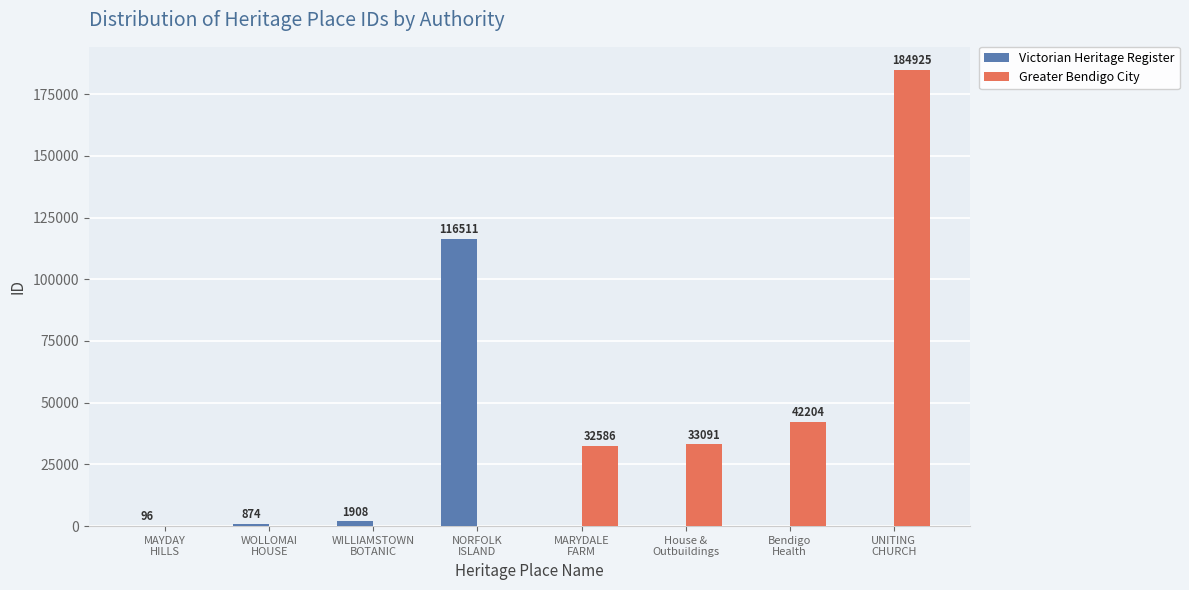

Count the number of data series in this chart.

2